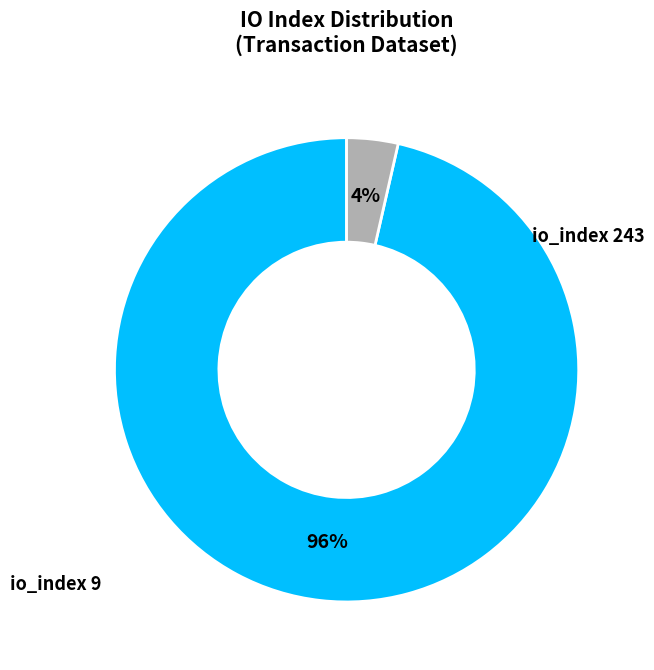

Rank the categories by value from highest to lowest.

io_index 243, io_index 9